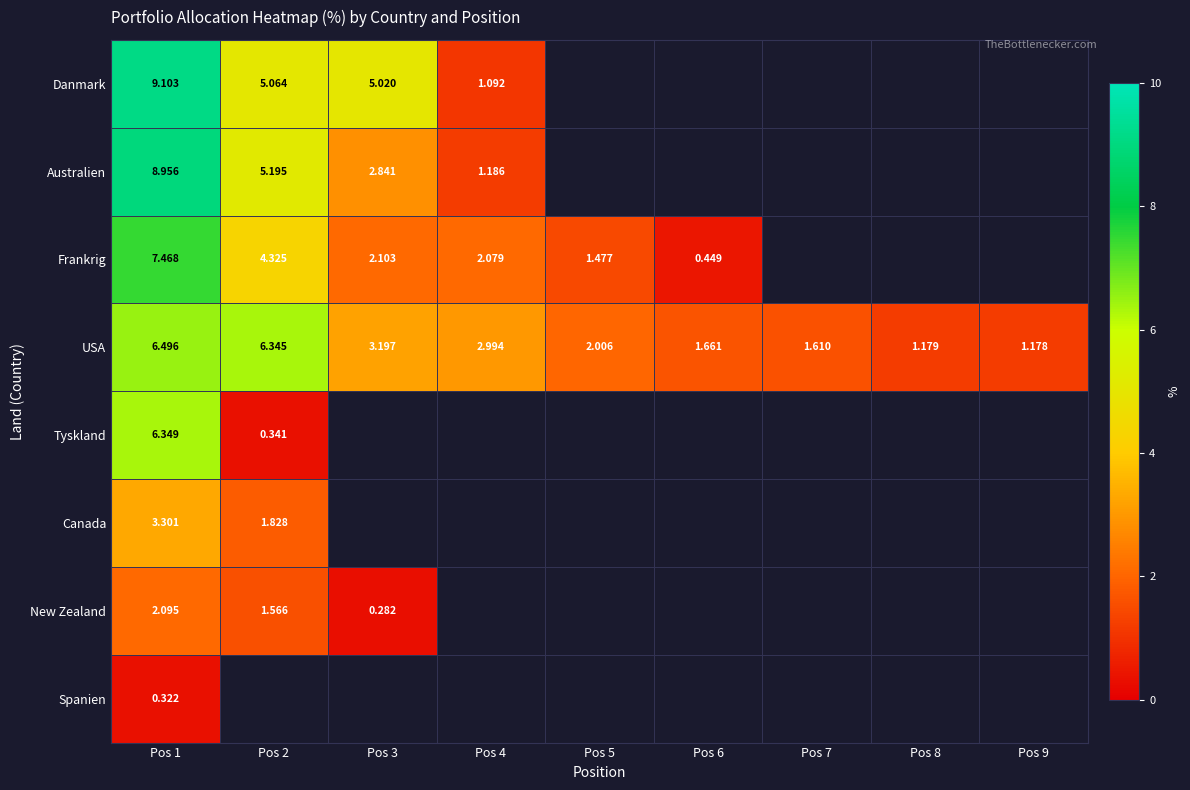

Which series has the largest total across all categories?

USA